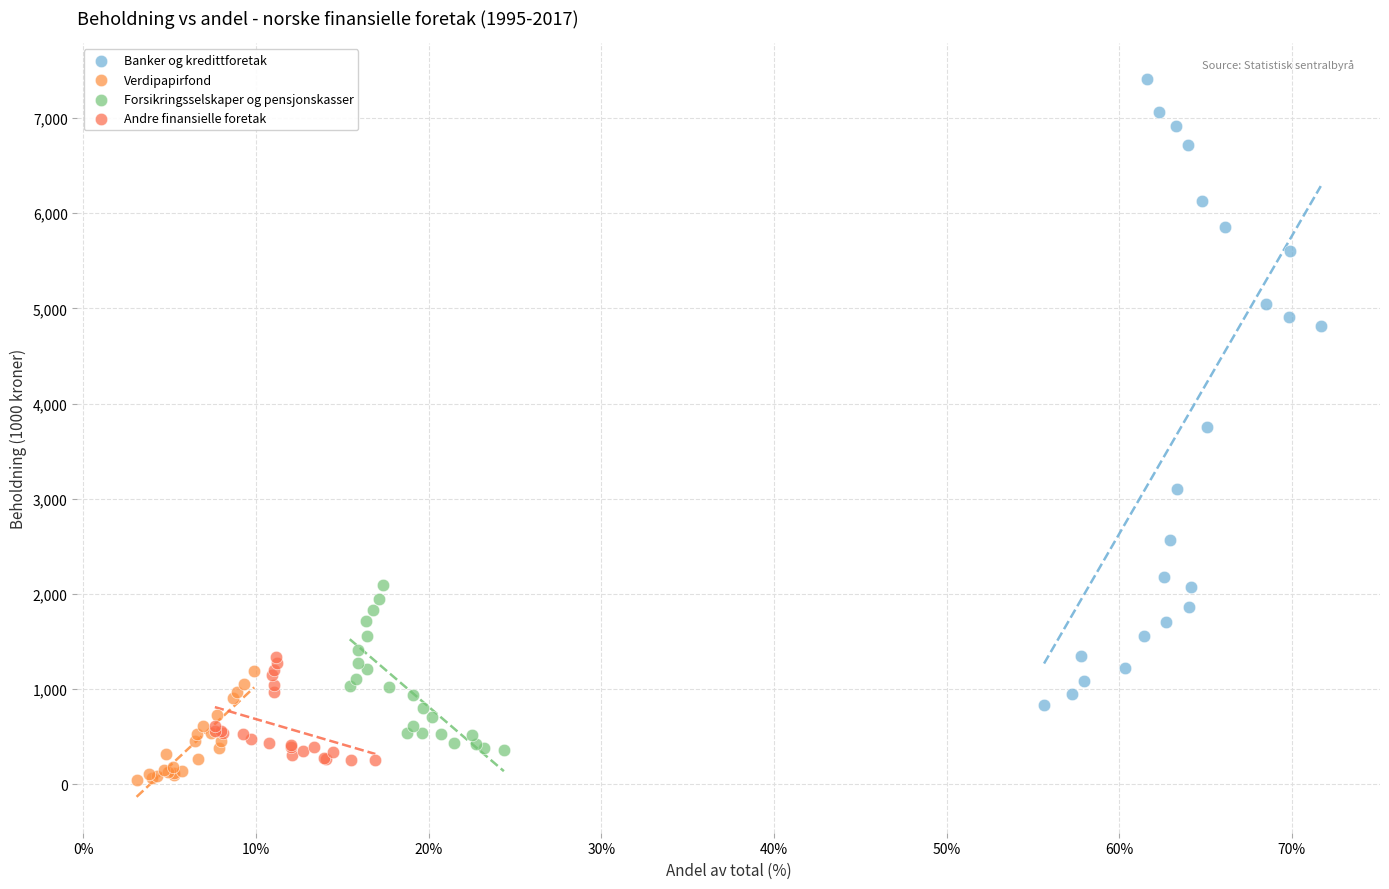

Which series contains the lowest Y value?

Verdipapirfond